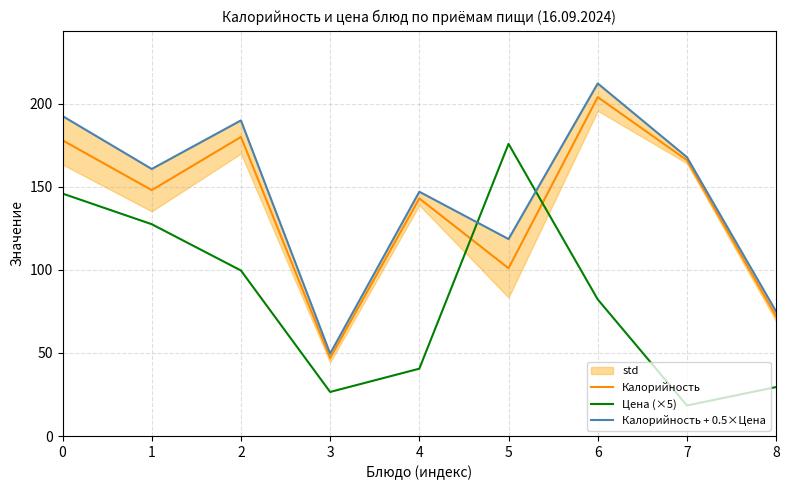

Between which two adjacent categories do Калорийность and Цена (×5) first intersect?

4 and 5